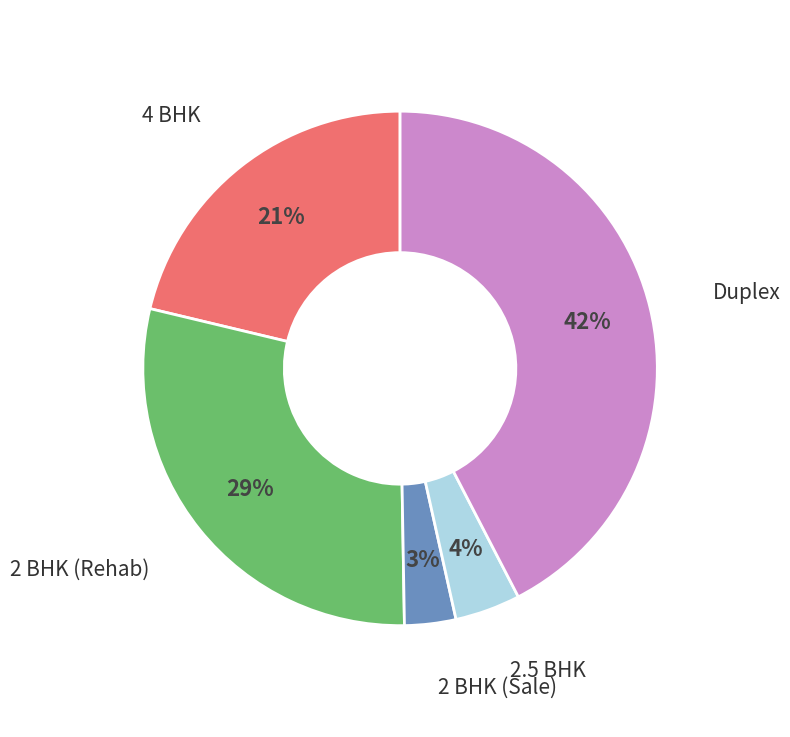

Combined, do 4 BHK and Duplex account for over 50%?

Yes